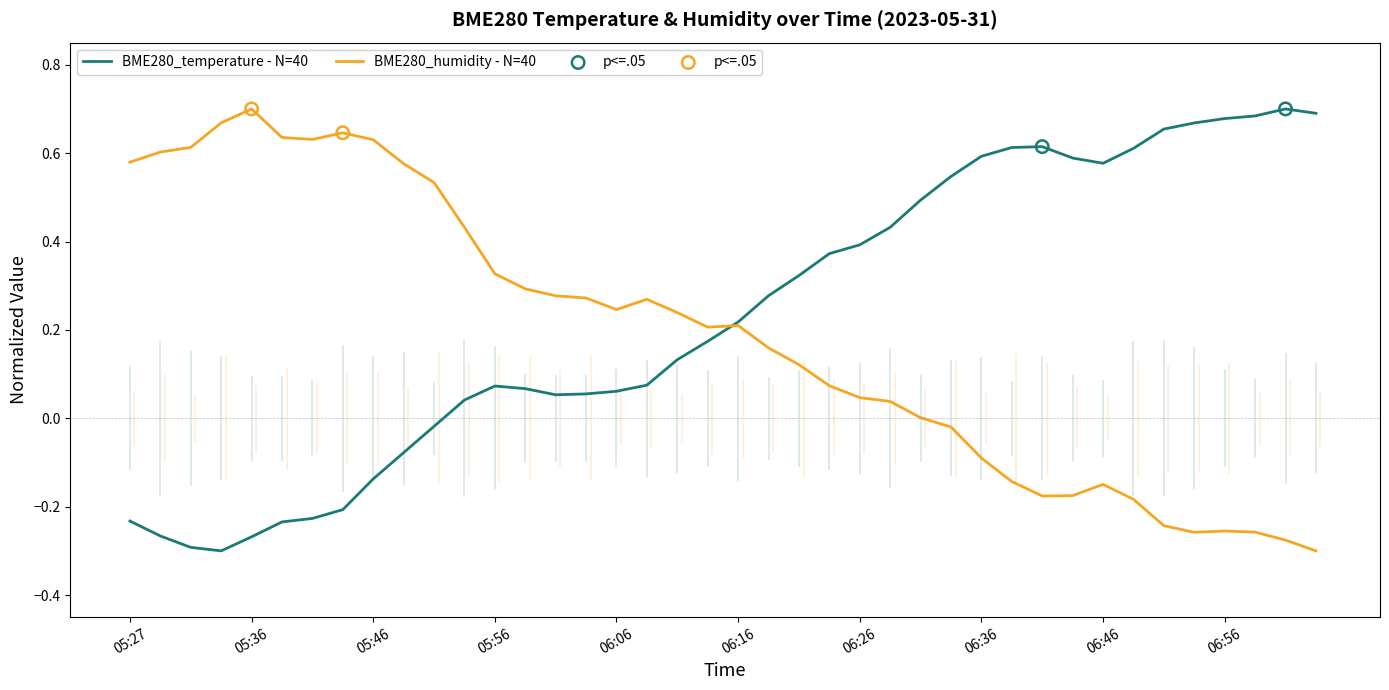

Is the value of BME280_humidity at 05:46 greater than the value of BME280_temperature at 05:41?

Yes